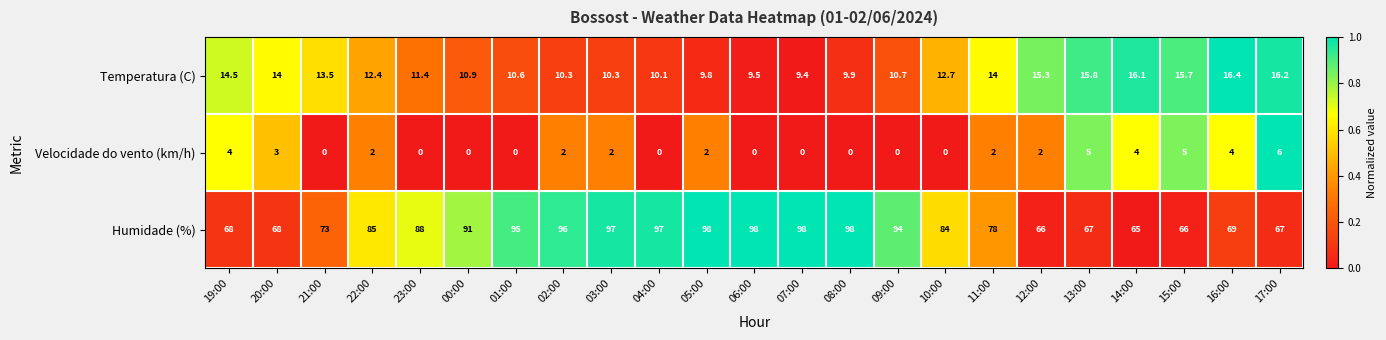

What is the approximate value of Velocidade do vento (km/h) at 02:00?

2.0